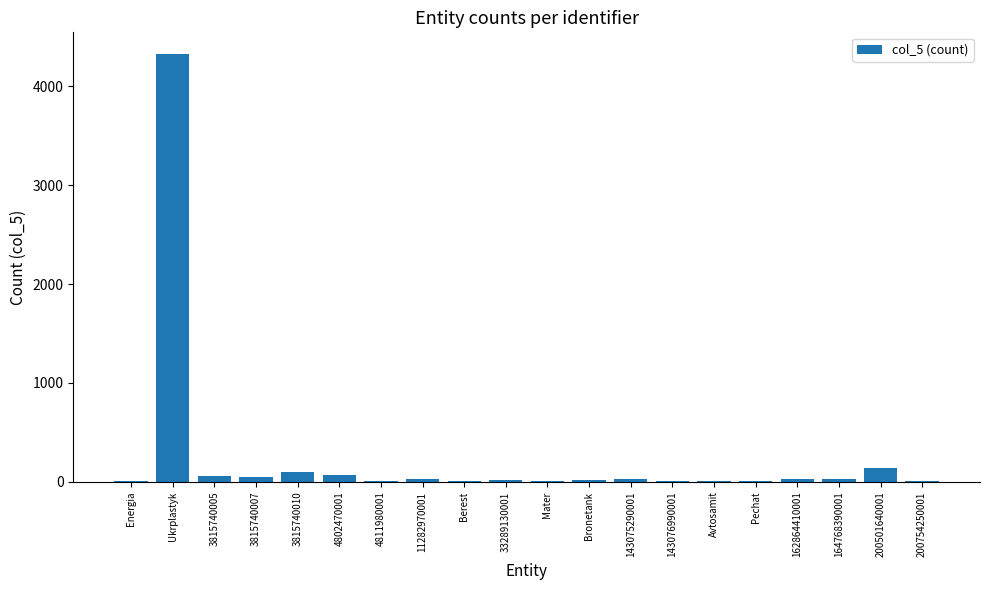

What is the maximum value shown in the chart?

4330